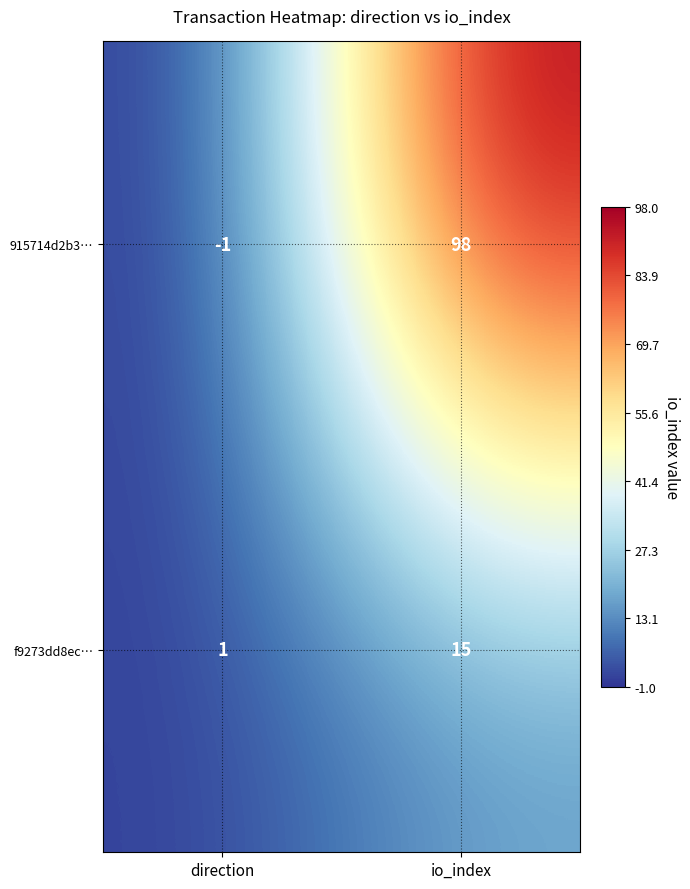

True or false: 915714d2b3… has a value of -1 at direction.

True